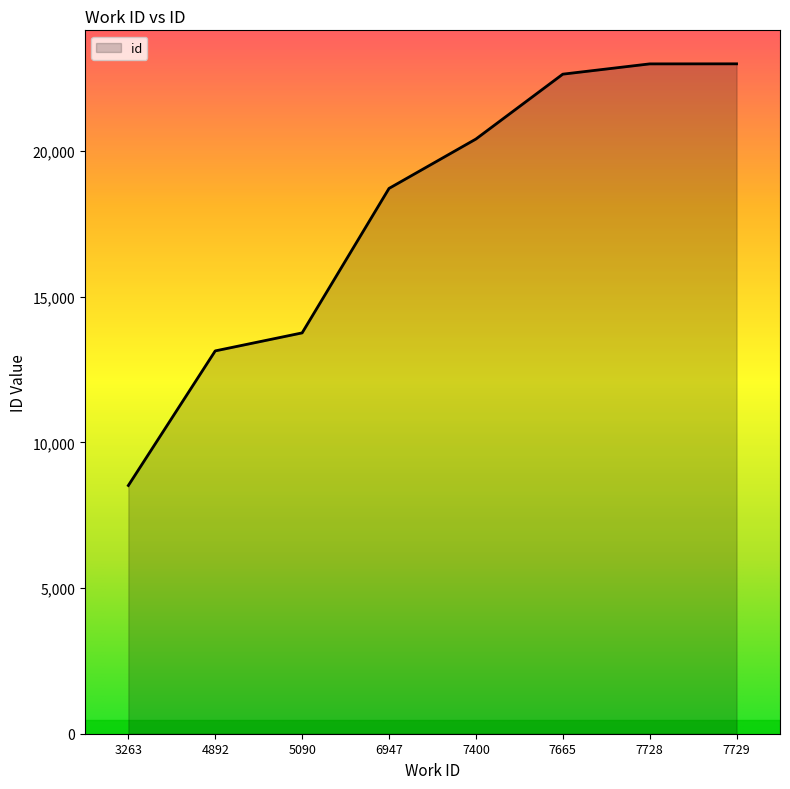

True or false: there are more than 1 points higher than both neighbors.

False